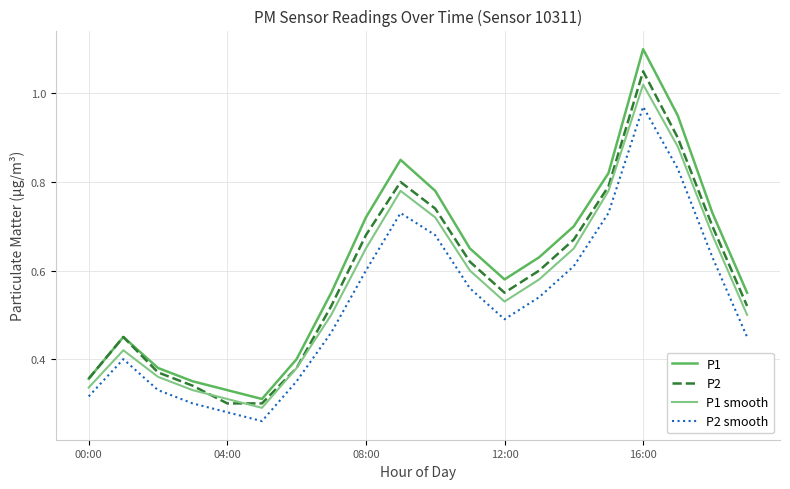

Which series has the largest range (max minus min)?

P1